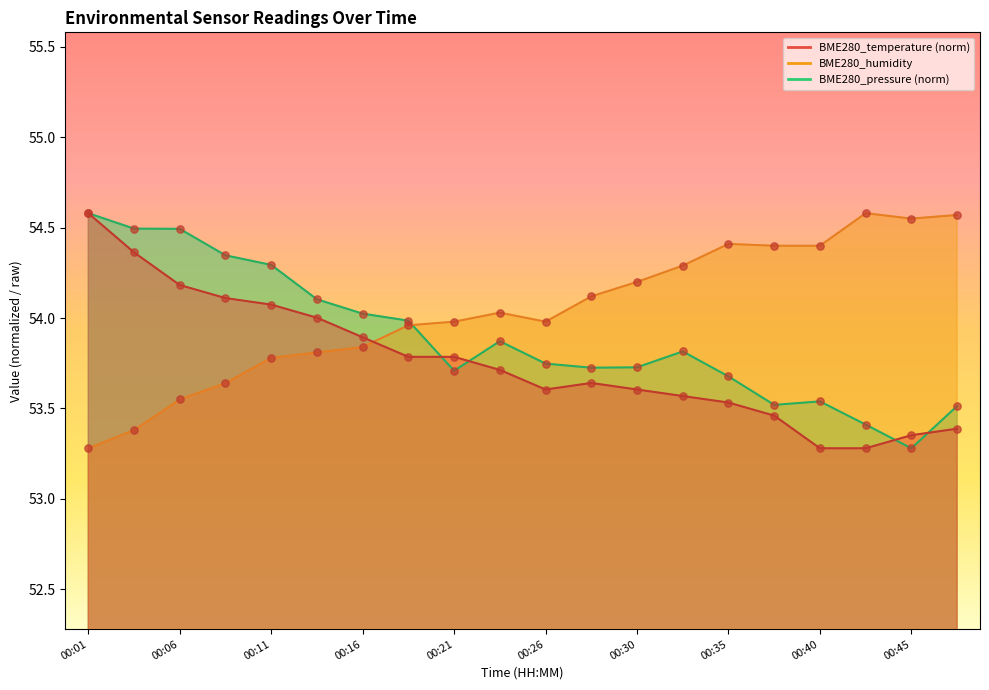

Which series has the largest total across all categories?

BME280_humidity